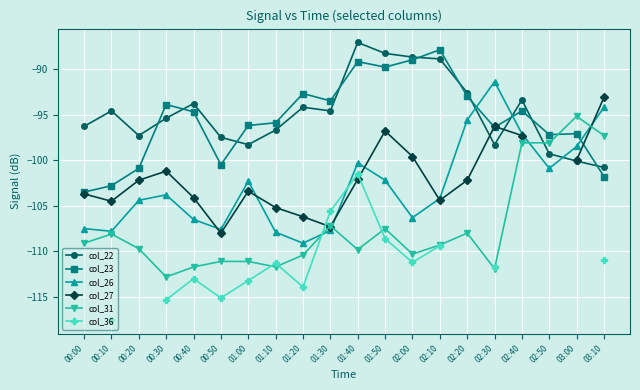

Between which two adjacent categories do col_27 and col_26 first intersect?

00:40 and 00:50